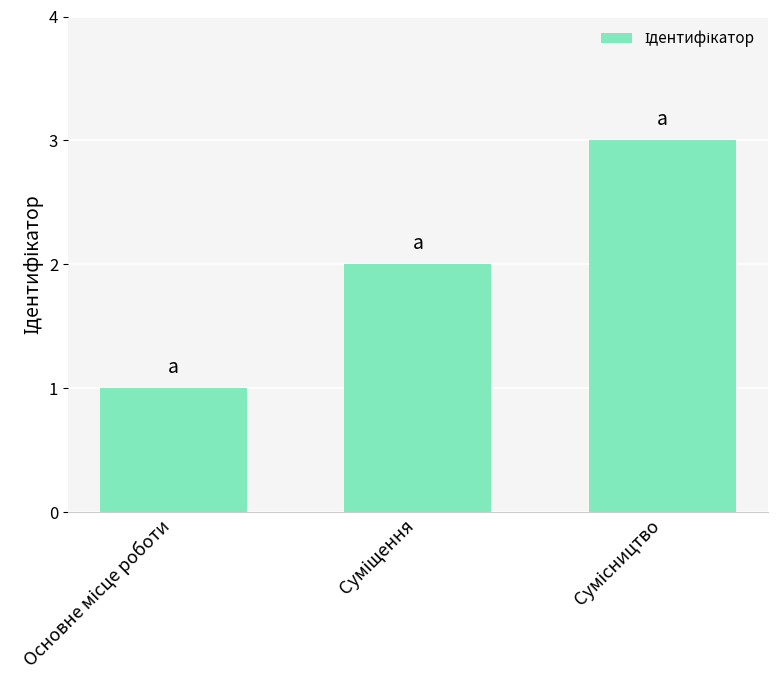

What is the average value?

2